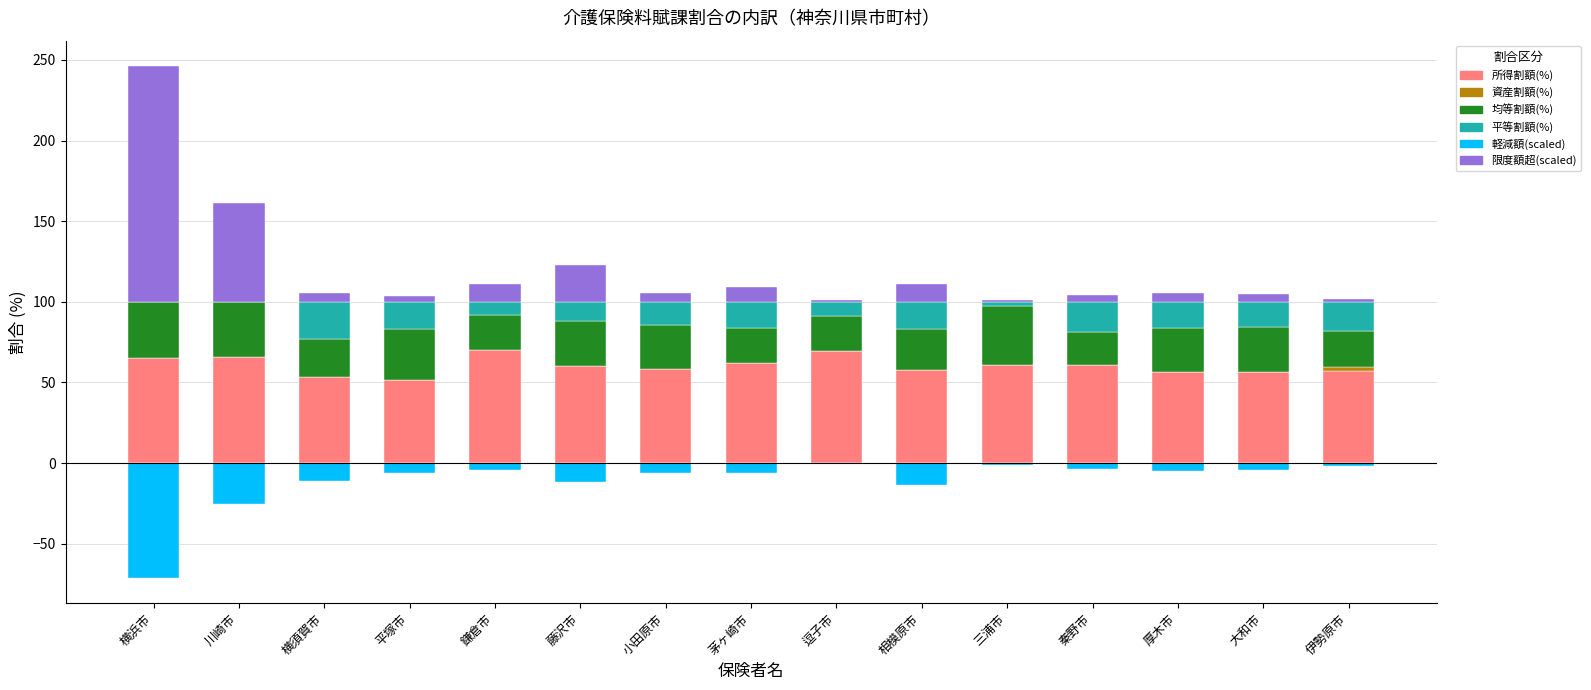

What is the sum of all 所得割額(%) values?

905.3